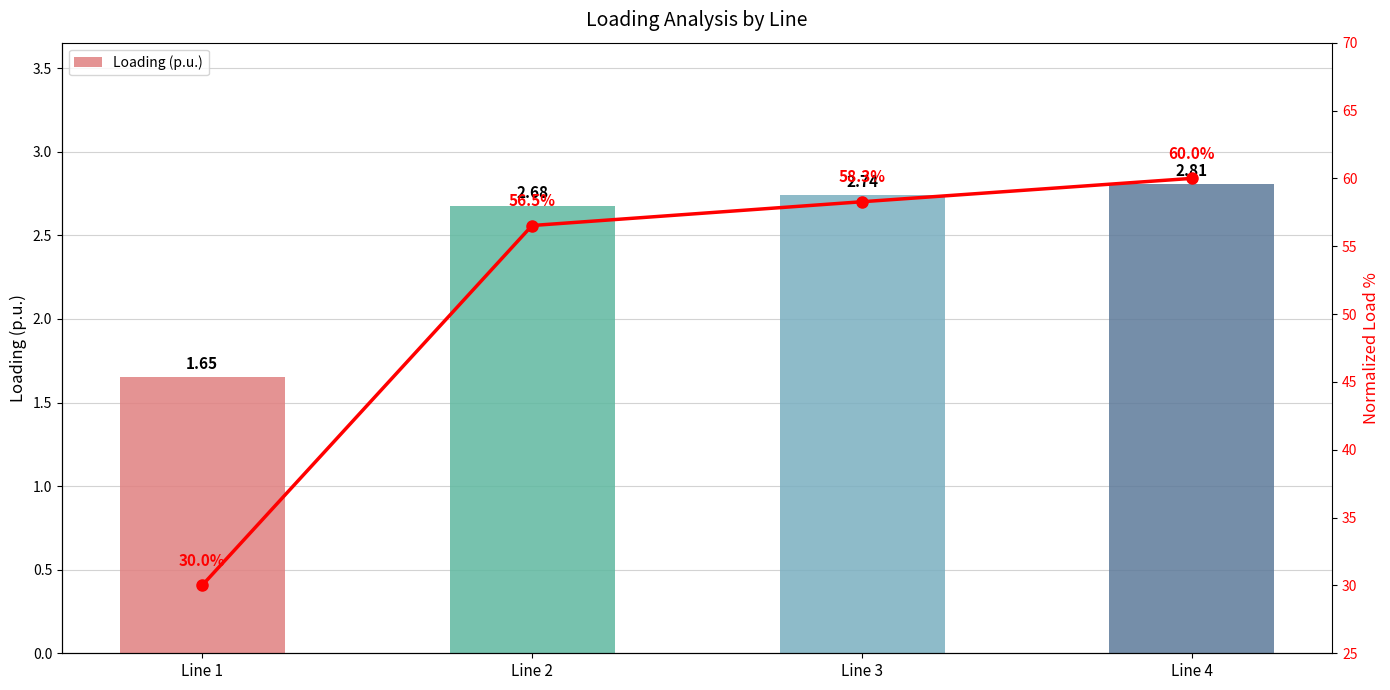

What is the maximum value shown in the chart?

60.0